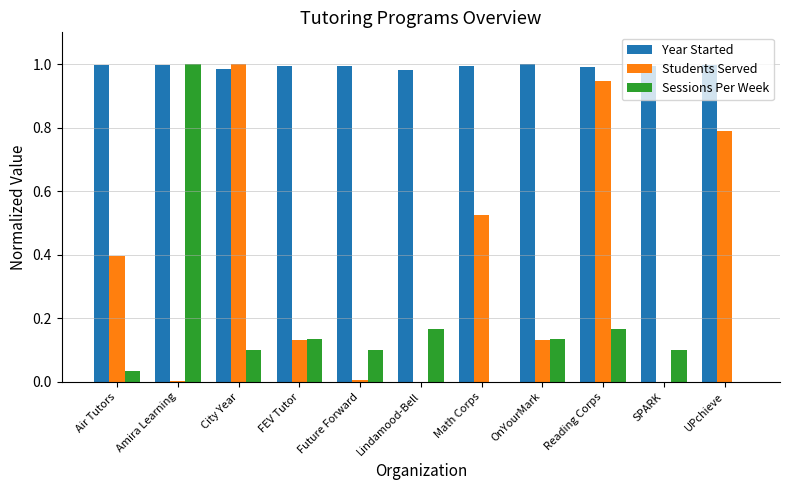

Between Amira Learning and Future Forward, which series saw the biggest shift?

Sessions Per Week